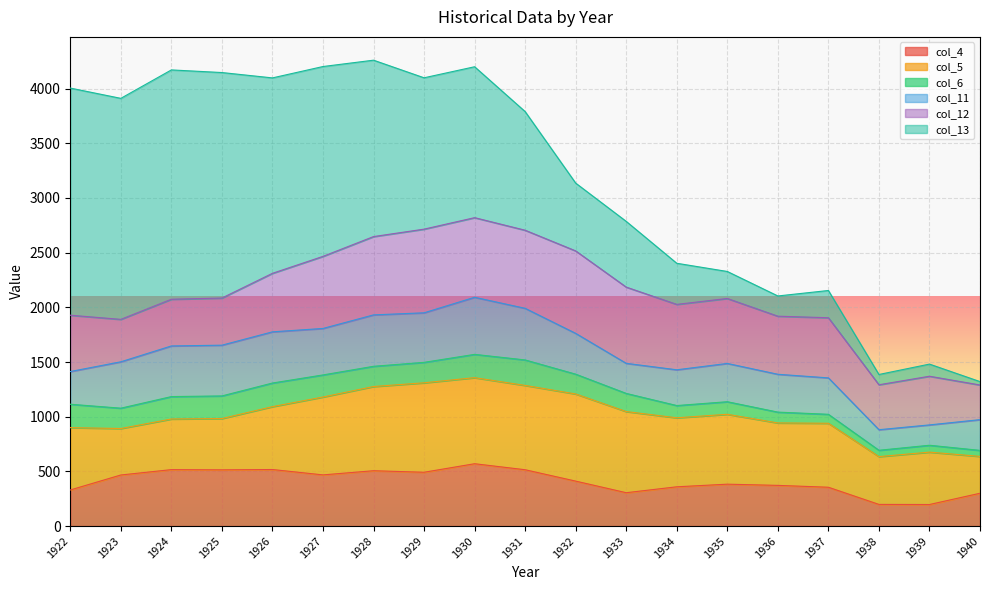

True or false: col_5 and col_4 cross at least once.

True